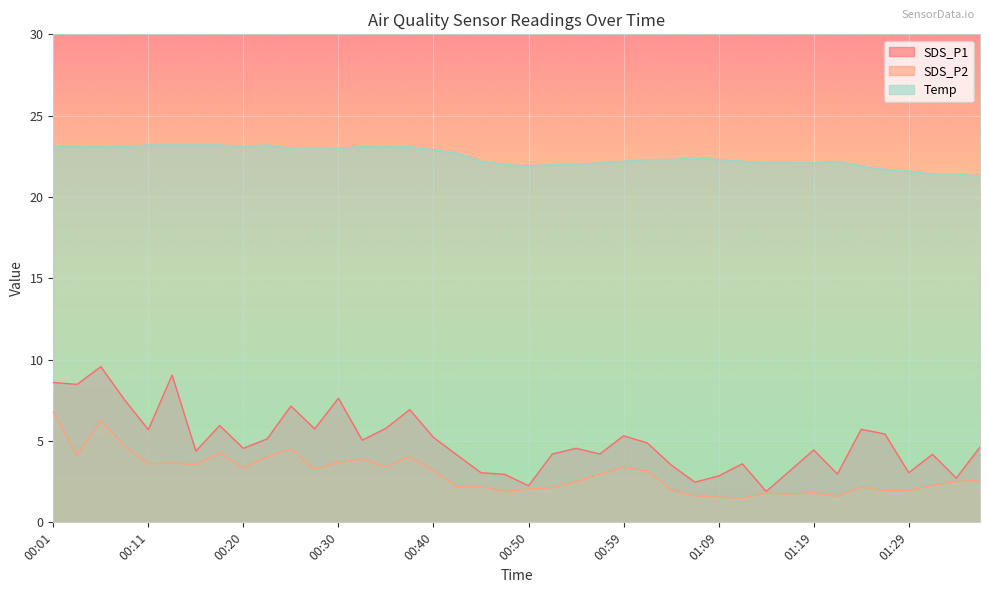

True or false: SDS_P1 and SDS_P2 intersect in this chart.

False